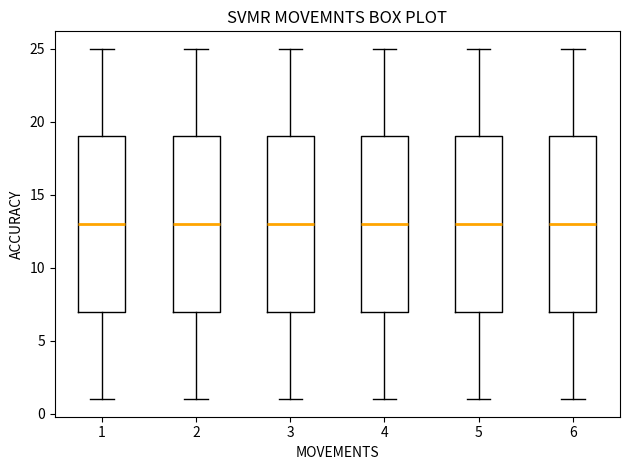

Reading left to right, read every box against the y-axis: the position of its median line, the range the box covers, and the ends of its whiskers. The values are not printed on the chart, so give them approximately, as read against the axis.

1: median 13, box 7 to 19, whiskers 1 to 25
2: median 13, box 7 to 19, whiskers 1 to 25
3: median 13, box 7 to 19, whiskers 1 to 25
4: median 13, box 7 to 19, whiskers 1 to 25
5: median 13, box 7 to 19, whiskers 1 to 25
6: median 13, box 7 to 19, whiskers 1 to 25